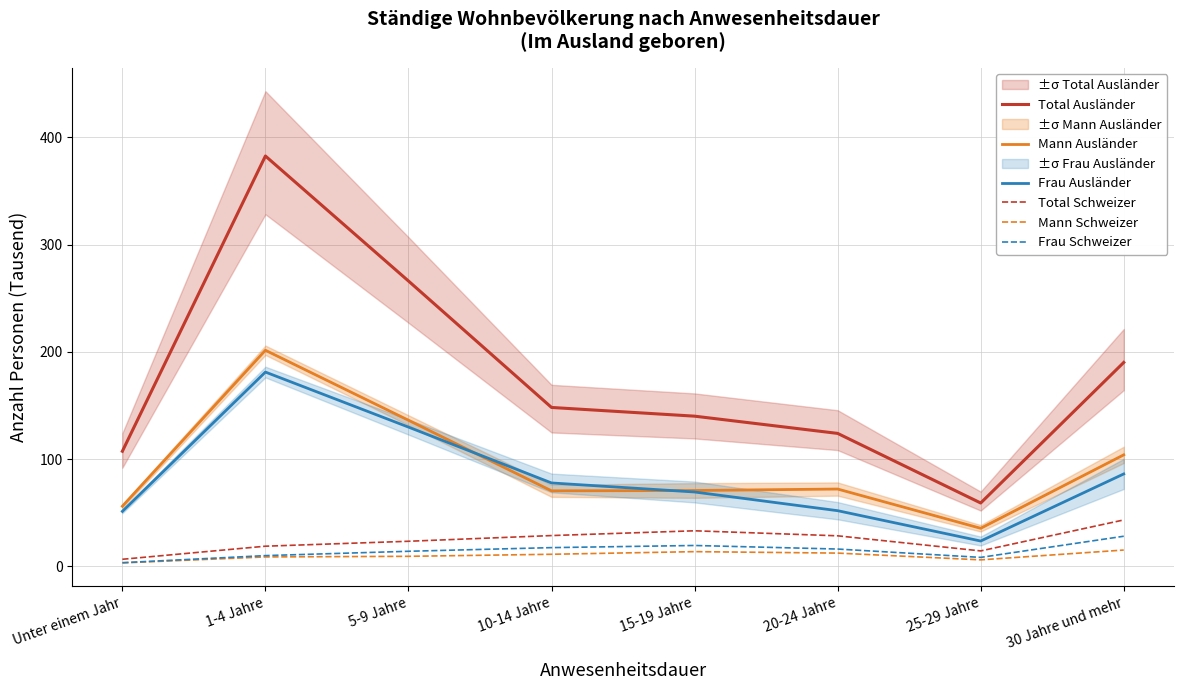

Which series has the largest total across all categories?

Total Ausländer